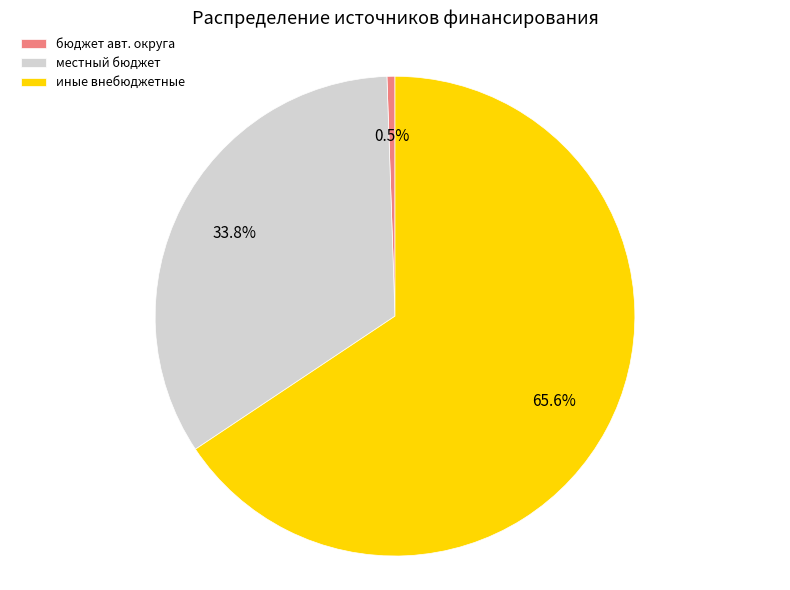

Which category has the smallest portion of the pie?

бюджет авт. округа